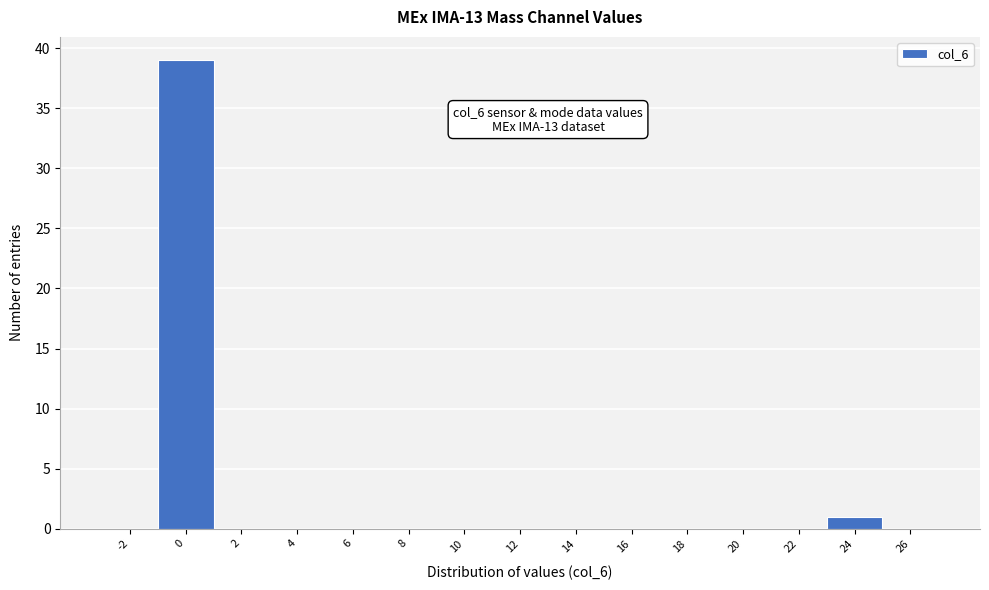

Reading left to right, list all the values displayed in this chart.

-2=0	0=39	2=0	4=0	6=0	8=0	10=0	12=0	14=0	16=0	18=0	20=0	22=0	24=1	26=0